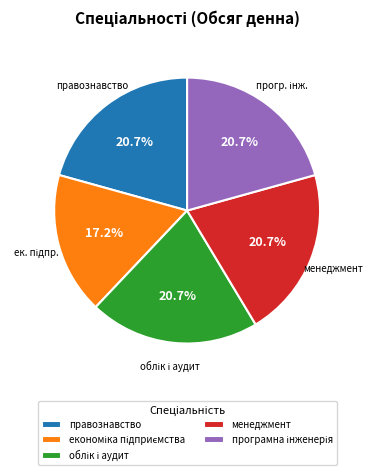

Count the number of slices in the pie.

5